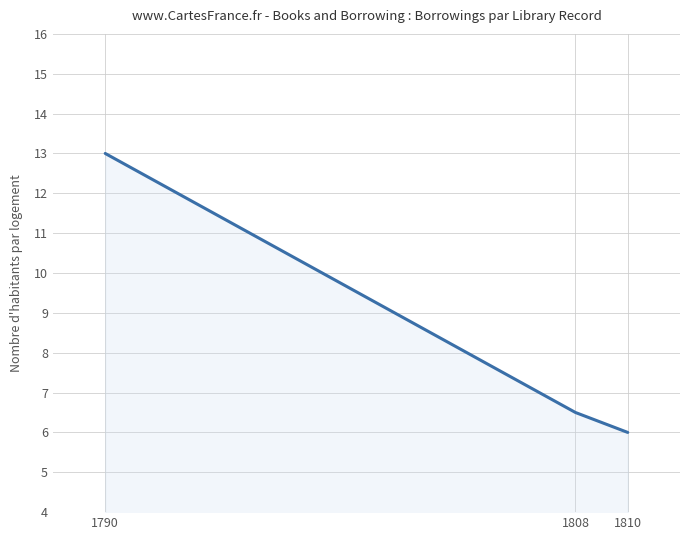

How many series are shown in this chart?

1